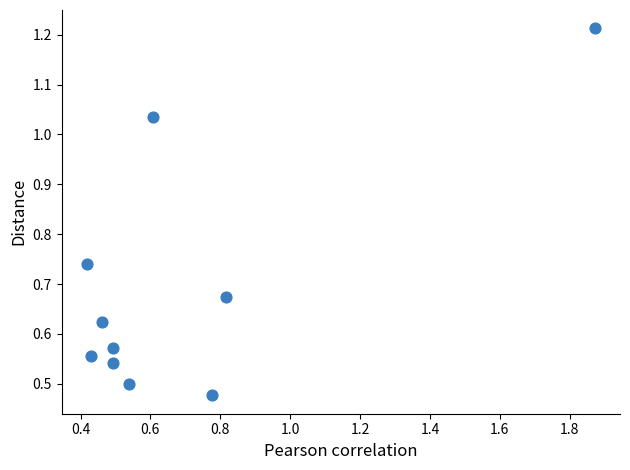

What is the range of X values (max minus min)?

1.5